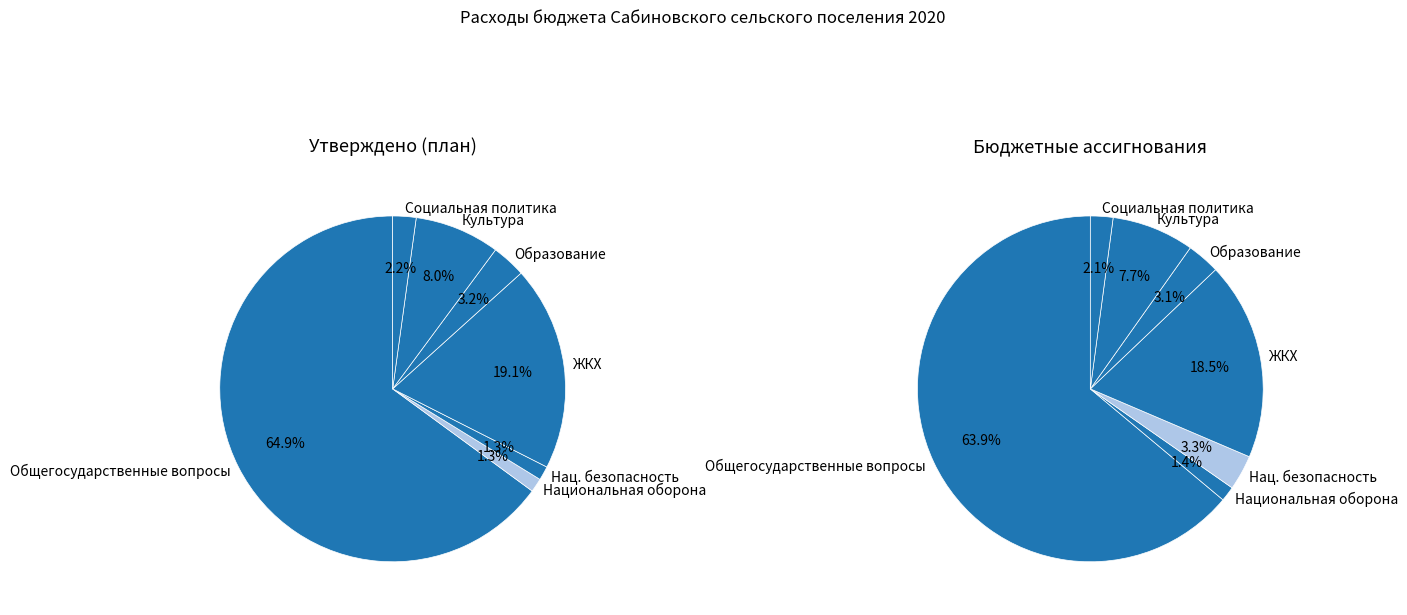

Which slice is the largest?

ОБЩЕГОСУДАРСТВЕННЫЕ ВОПРОСЫ